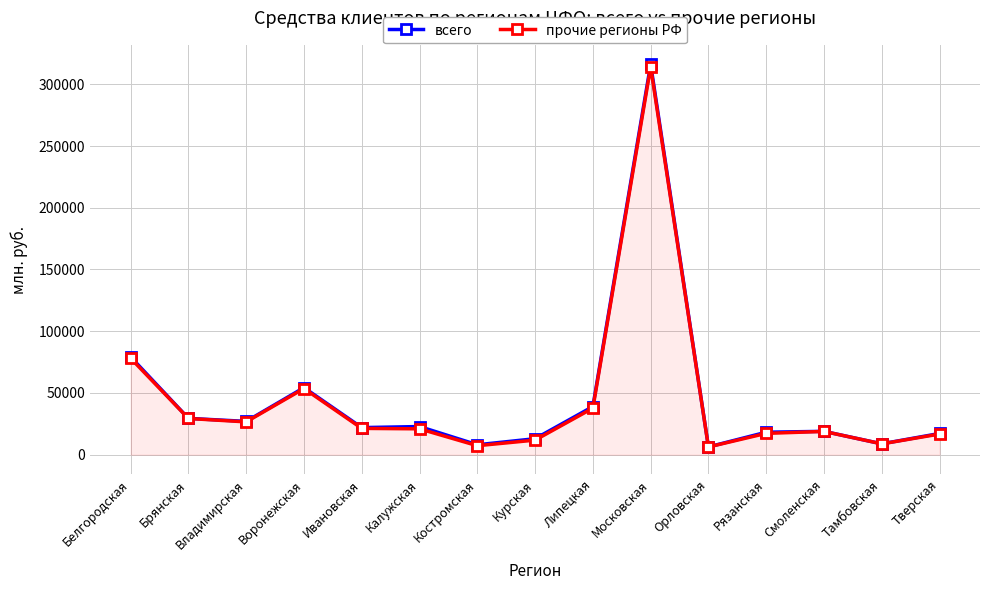

What is the label of the 7th point from the left?

Костромская